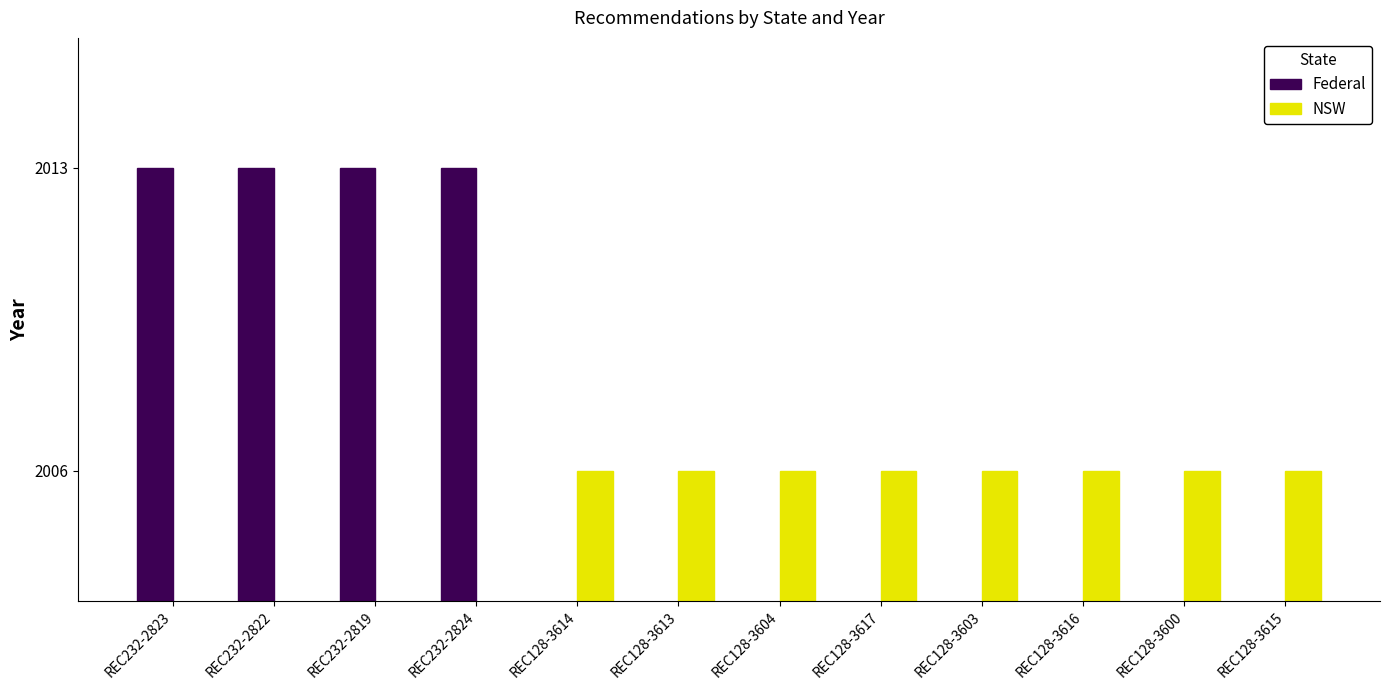

What position from the right is REC232-2824?

9